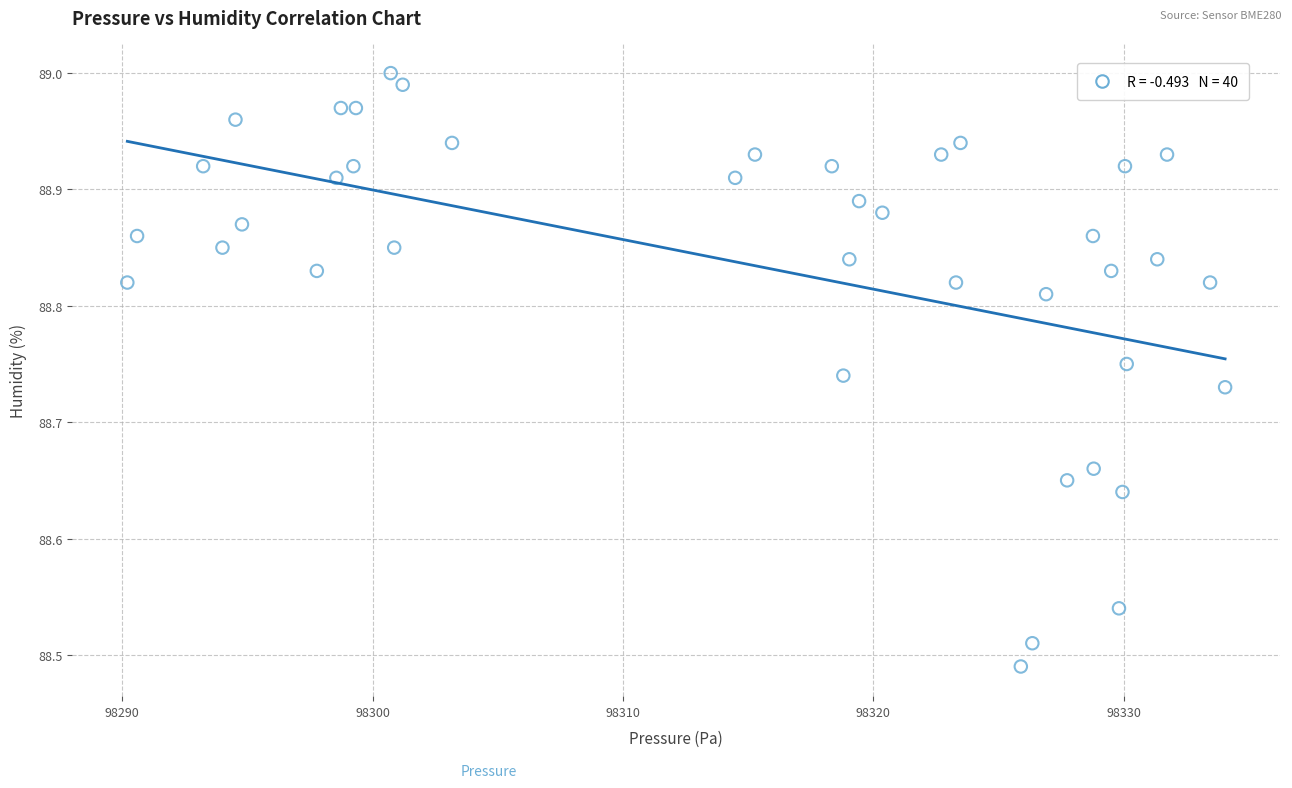

What is the range of X values (max minus min)?

43.9